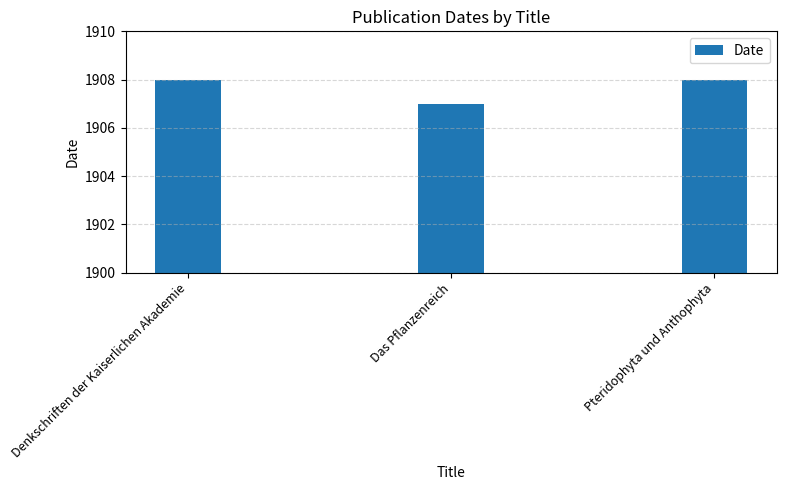

What is the sum of all values?

5723